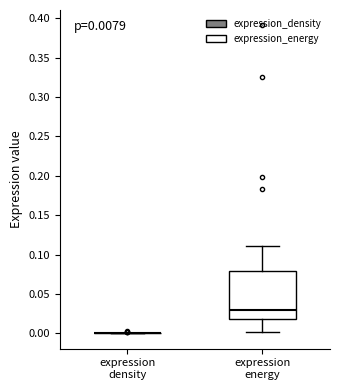

Which box is the tallest, from its lower edge to its upper edge?

expression energy